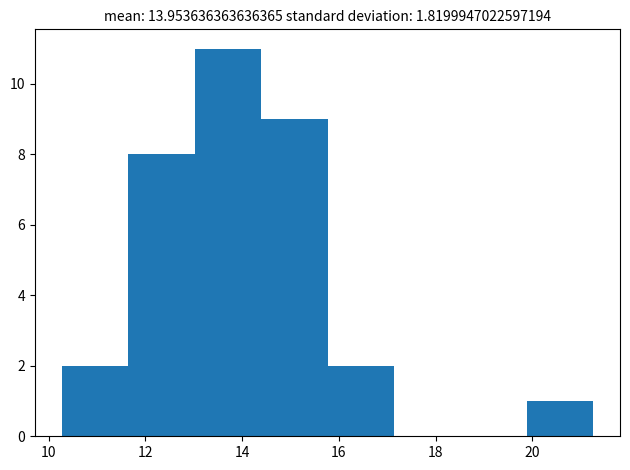

Over which range of the x-axis is the bar tallest?

13.0 to 14.4